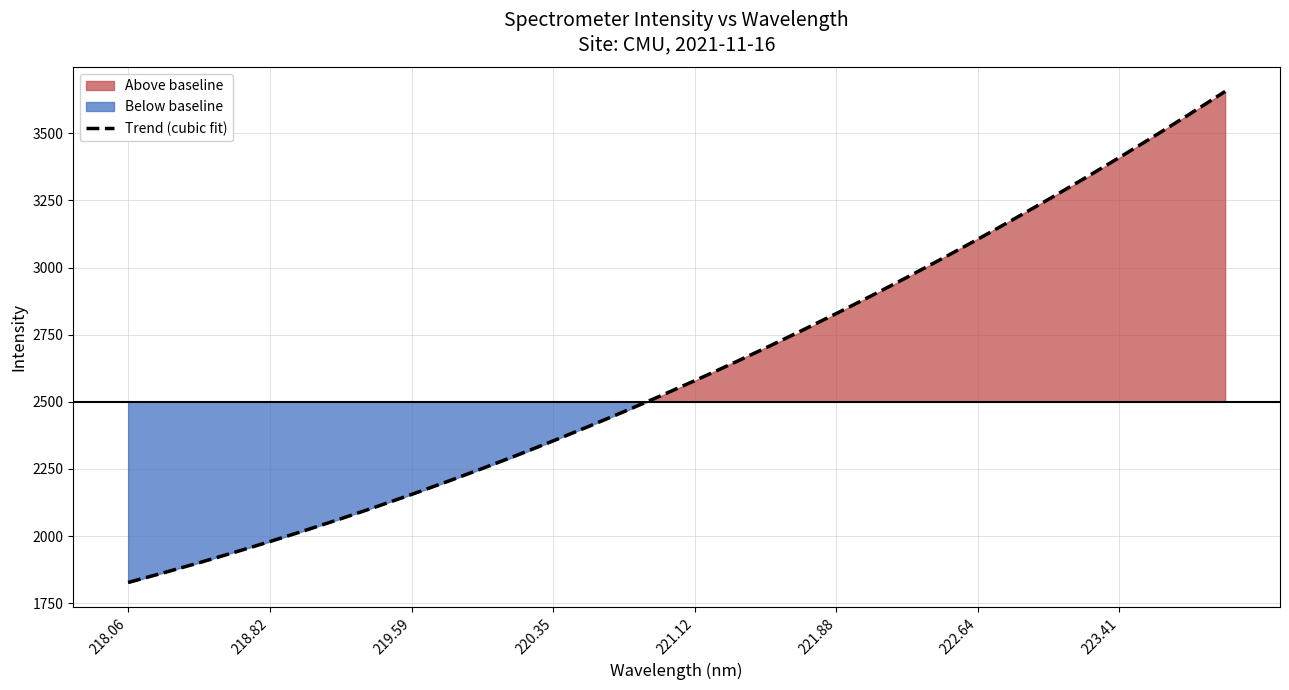

True or false: the data has more than 0 interior local peaks.

False